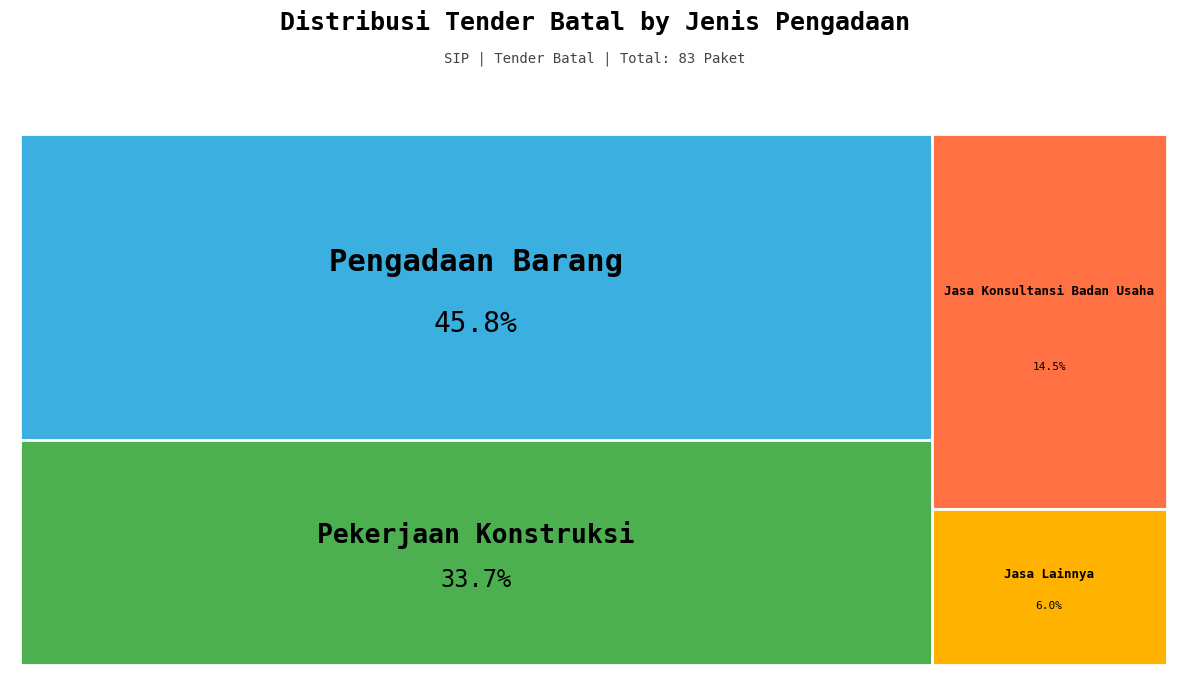

True or false: Jasa Konsultansi Badan Usaha accounts for 1% of the total.

False